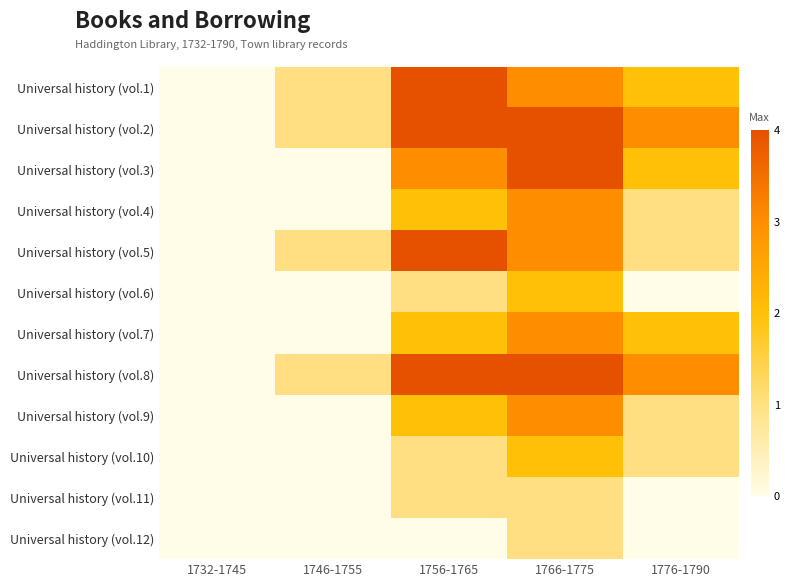

Reading left to right, what are all the values shown in this chart?

Universal history (vol.1): 1732-1745=0	1746-1755=1	1756-1765=4	1766-1775=3	1776-1790=2
Universal history (vol.2): 1732-1745=0	1746-1755=1	1756-1765=4	1766-1775=4	1776-1790=3
Universal history (vol.3): 1732-1745=0	1746-1755=0	1756-1765=3	1766-1775=4	1776-1790=2
Universal history (vol.4): 1732-1745=0	1746-1755=0	1756-1765=2	1766-1775=3	1776-1790=1
Universal history (vol.5): 1732-1745=0	1746-1755=1	1756-1765=4	1766-1775=3	1776-1790=1
Universal history (vol.6): 1732-1745=0	1746-1755=0	1756-1765=1	1766-1775=2	1776-1790=0
Universal history (vol.7): 1732-1745=0	1746-1755=0	1756-1765=2	1766-1775=3	1776-1790=2
Universal history (vol.8): 1732-1745=0	1746-1755=1	1756-1765=4	1766-1775=4	1776-1790=3
Universal history (vol.9): 1732-1745=0	1746-1755=0	1756-1765=2	1766-1775=3	1776-1790=1
Universal history (vol.10): 1732-1745=0	1746-1755=0	1756-1765=1	1766-1775=2	1776-1790=1
Universal history (vol.11): 1732-1745=0	1746-1755=0	1756-1765=1	1766-1775=1	1776-1790=0
Universal history (vol.12): 1732-1745=0	1746-1755=0	1756-1765=0	1766-1775=1	1776-1790=0